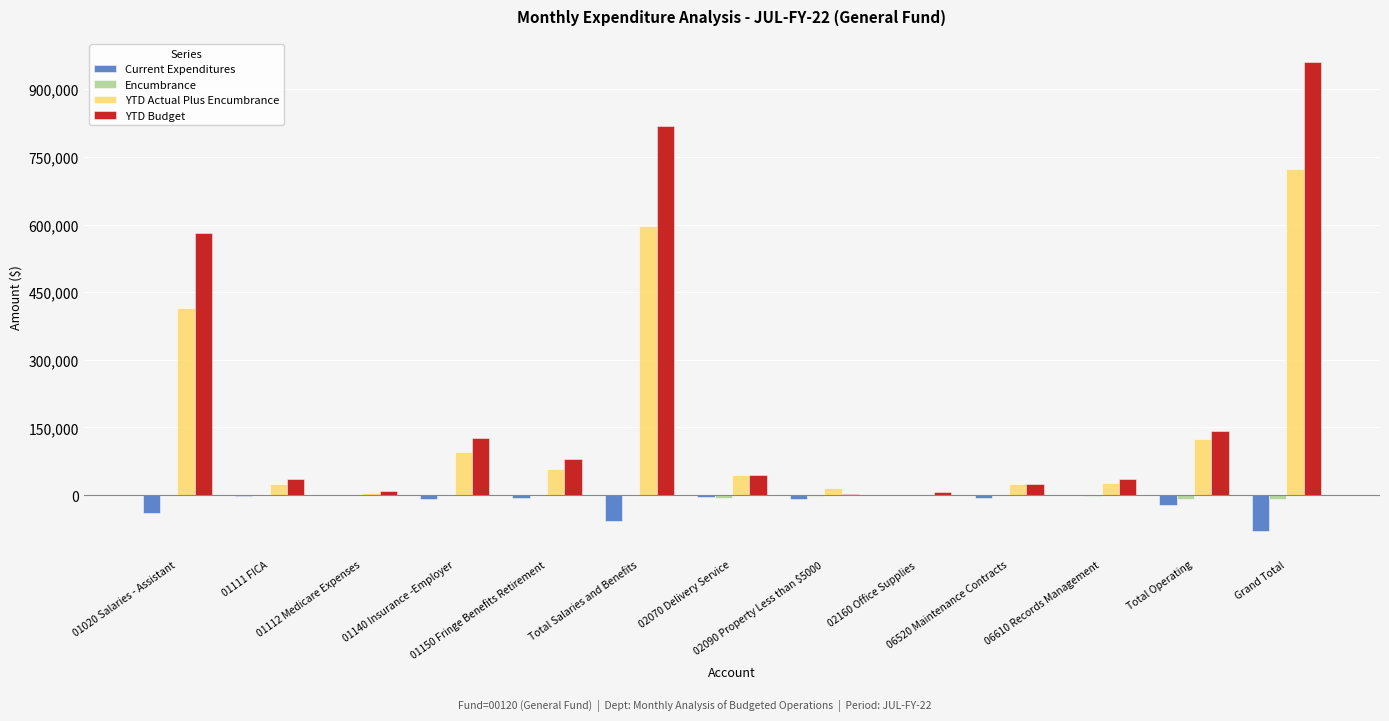

Are the bars horizontal?

No